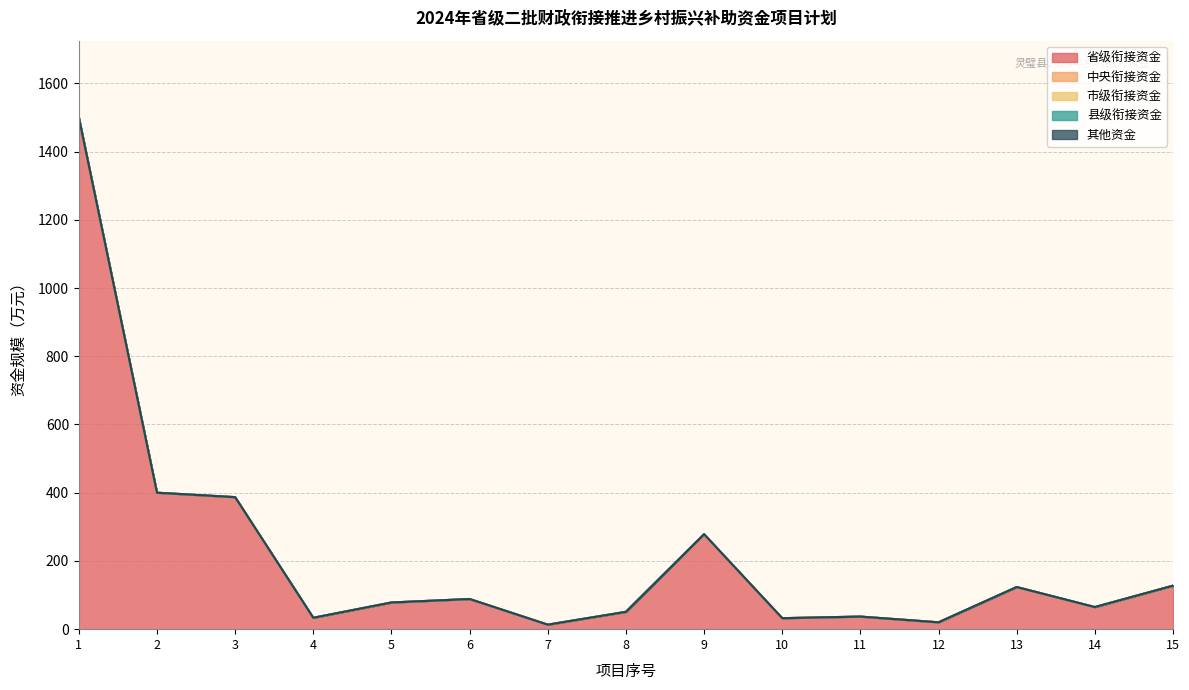

Between 6 and 12, which series saw the biggest shift?

省级衔接资金